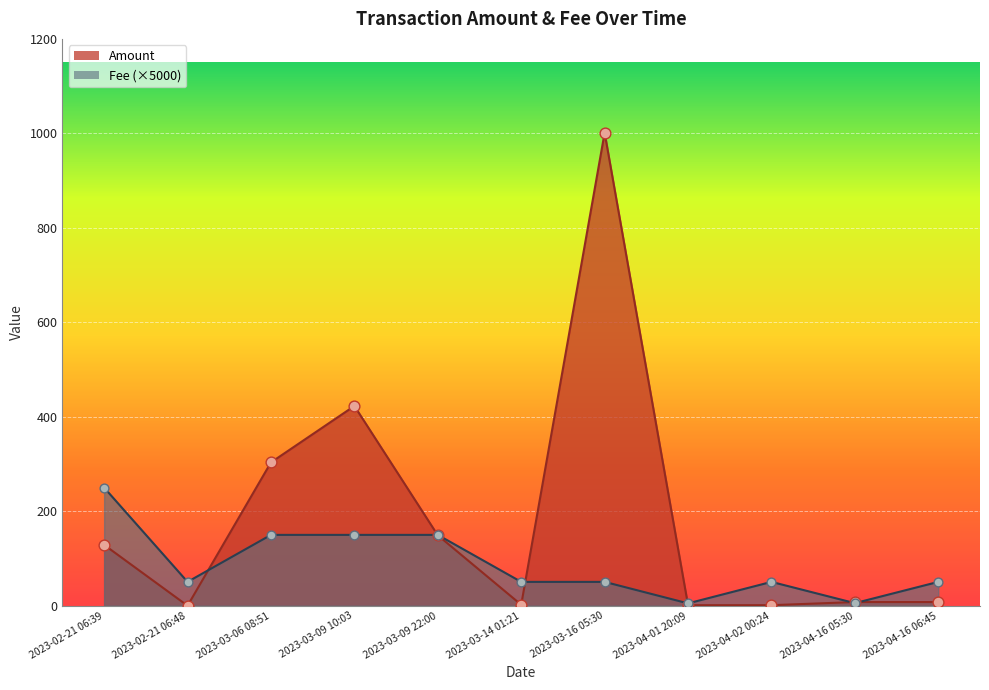

Which series has the widest spread of Y values?

Amount